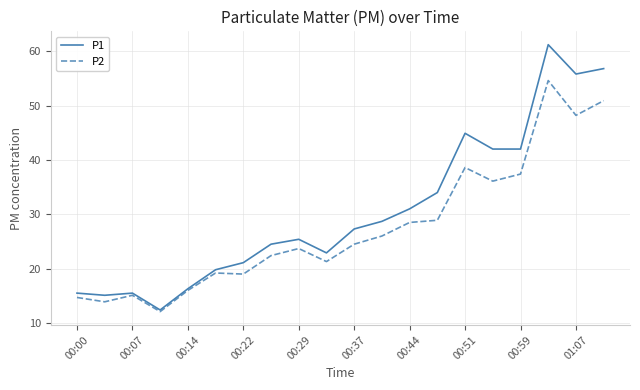

Rank the series by their maximum value, from lowest to highest.

P2, P1